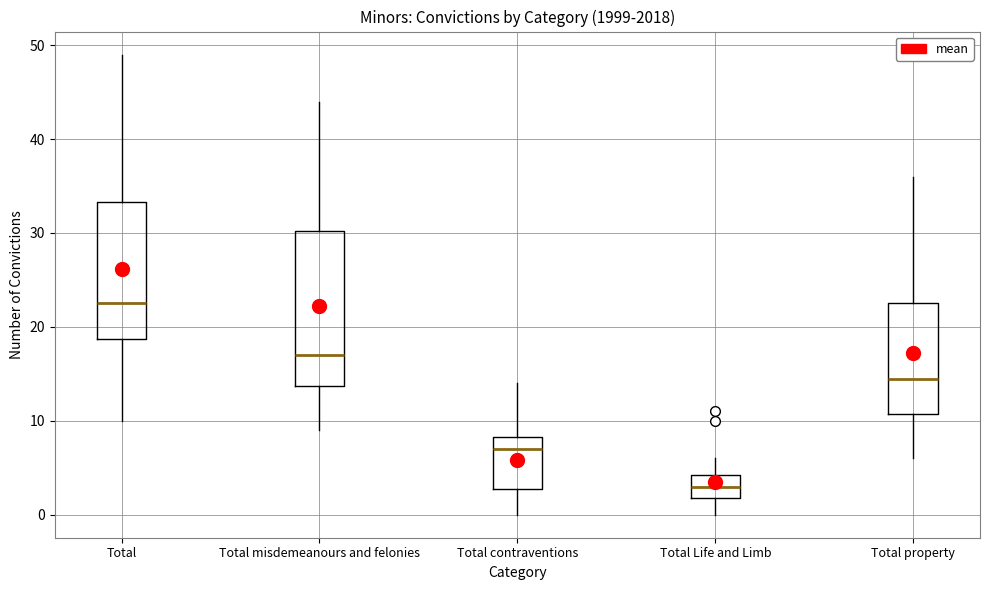

Where is the upper edge of the box for Total Life and Limb on the y-axis? The values are not printed on the chart, so give them approximately, as read against the axis.

4